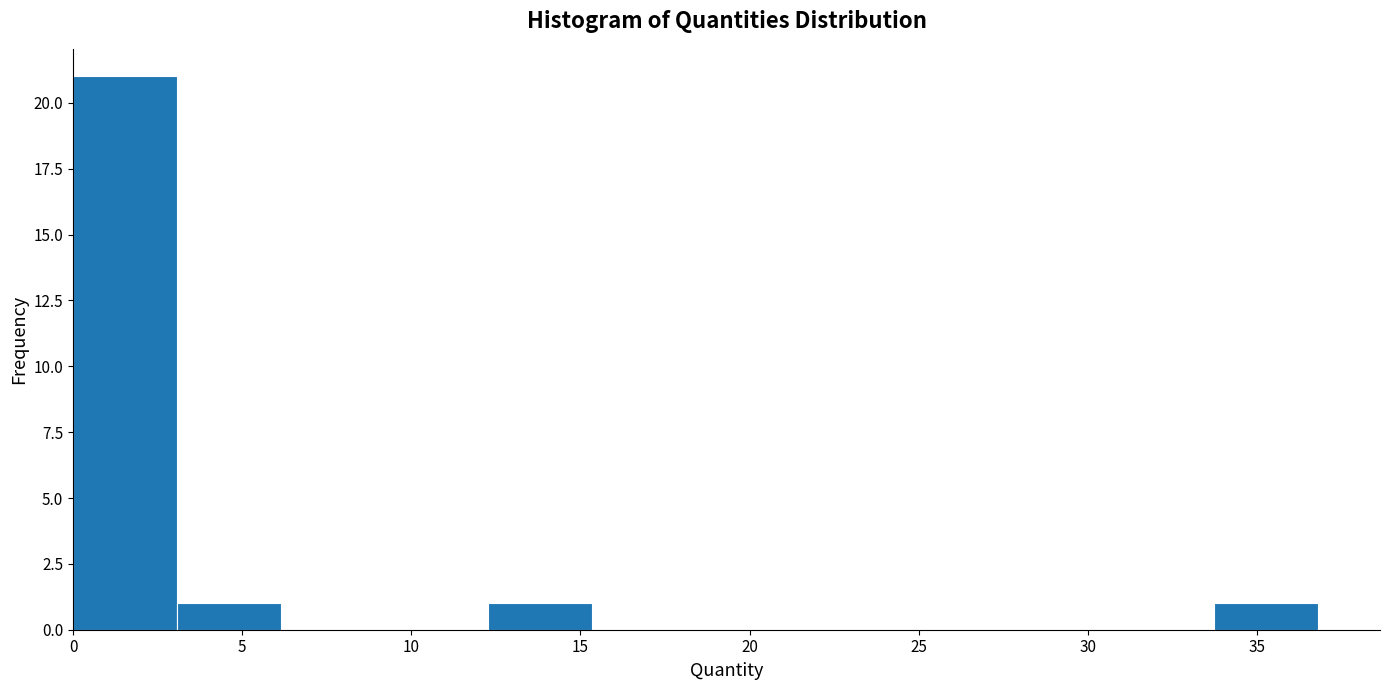

Reading left to right, list every bar in this chart as the range it spans on the x-axis followed by its height. Neither the bar edges nor the heights are printed on the chart, so give them approximately, as read against the axes.

0.0 to 3.0: 21
3.0 to 6.0: 1
6.0 to 9.0: 0
9.0 to 12.5: 0
12.5 to 15.5: 1
15.5 to 18.5: 0
18.5 to 21.5: 0
21.5 to 24.5: 0
24.5 to 27.5: 0
27.5 to 30.5: 0
30.5 to 33.5: 0
33.5 to 37.0: 1